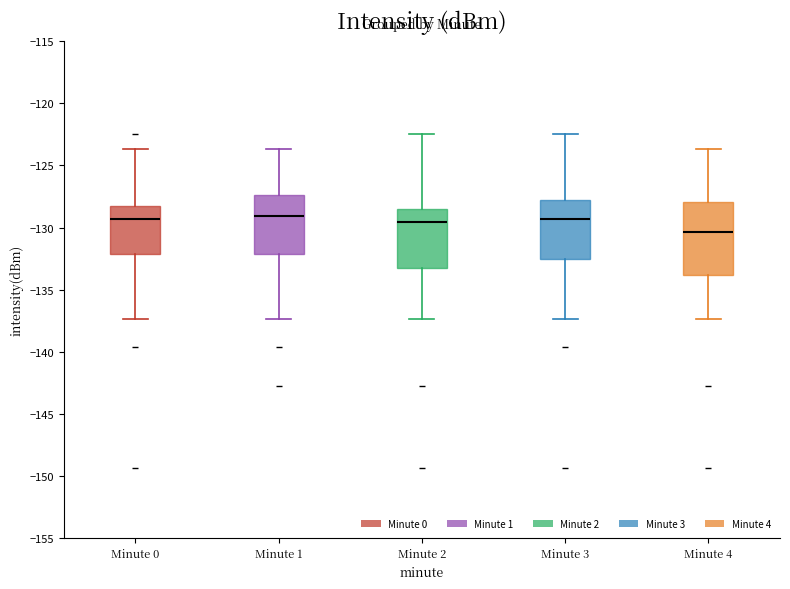

Where is the lower edge of the box for Minute 4 on the y-axis? The values are not printed on the chart, so give them approximately, as read against the axis.

-134.0